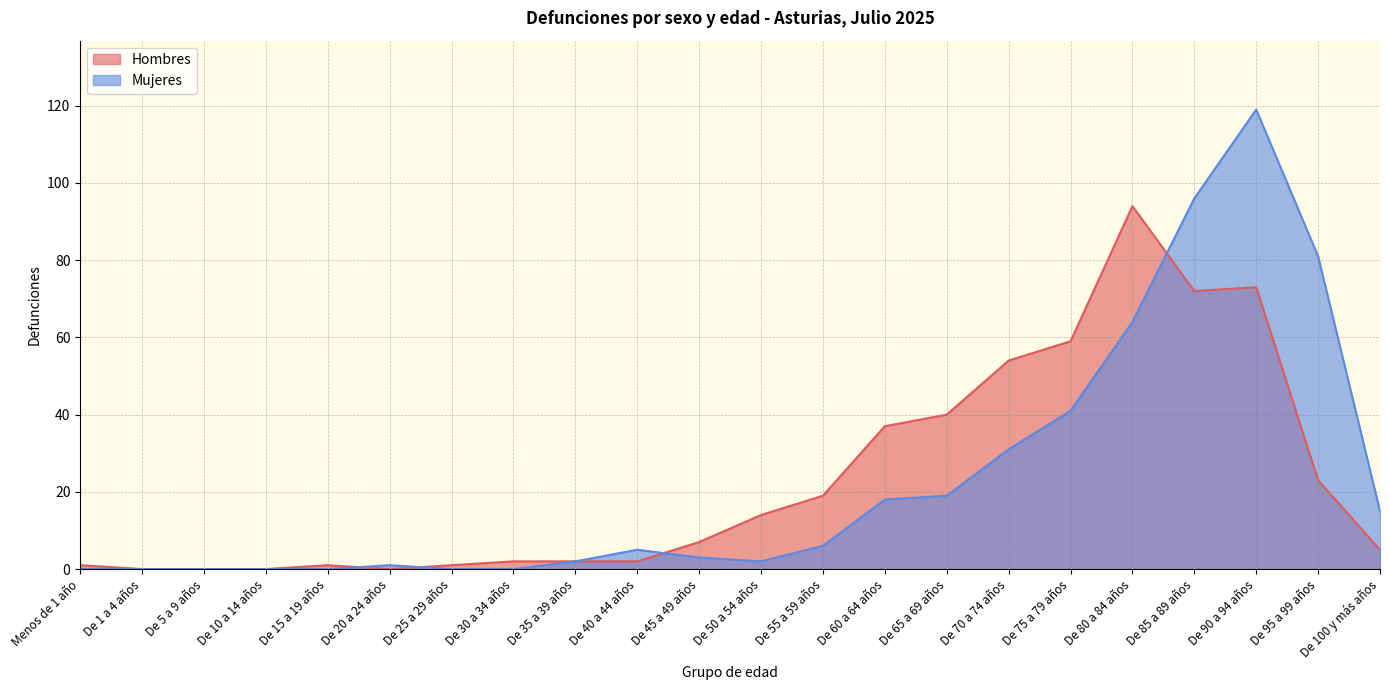

Which series has the largest range (max minus min)?

Mujeres